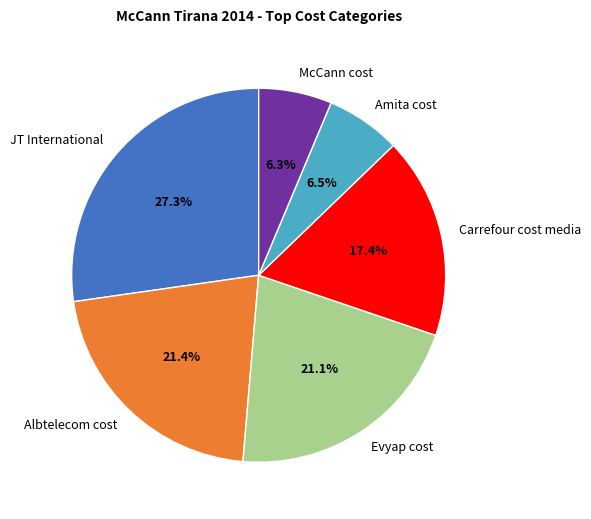

To the nearest percent, what is the difference between the McCann cost and JT International slice percentages?

21%